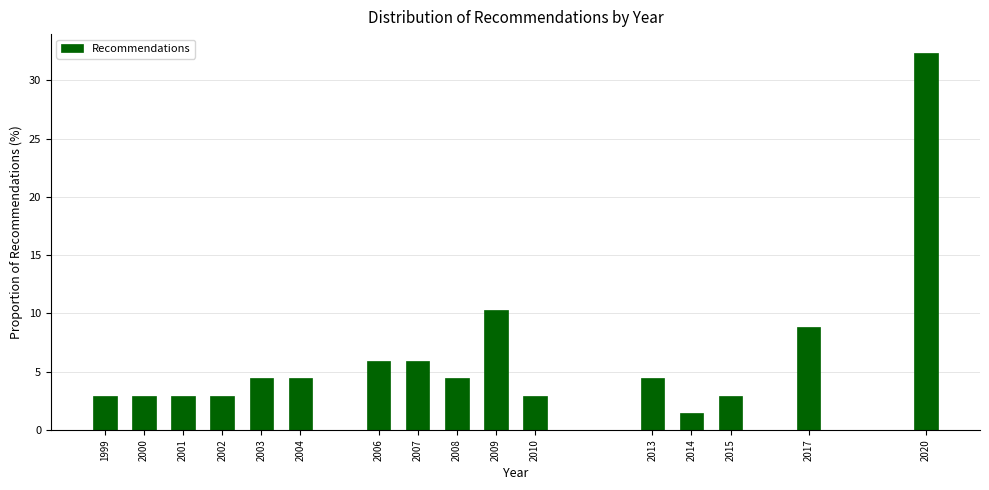

Reading right to left, transcribe all the data shown in this chart.

2020=32.4	2017=8.8	2015=2.9	2014=1.5	2013=4.4	2010=2.9	2009=10.3	2008=4.4	2007=5.9	2006=5.9	2004=4.4	2003=4.4	2002=2.9	2001=2.9	2000=2.9	1999=2.9